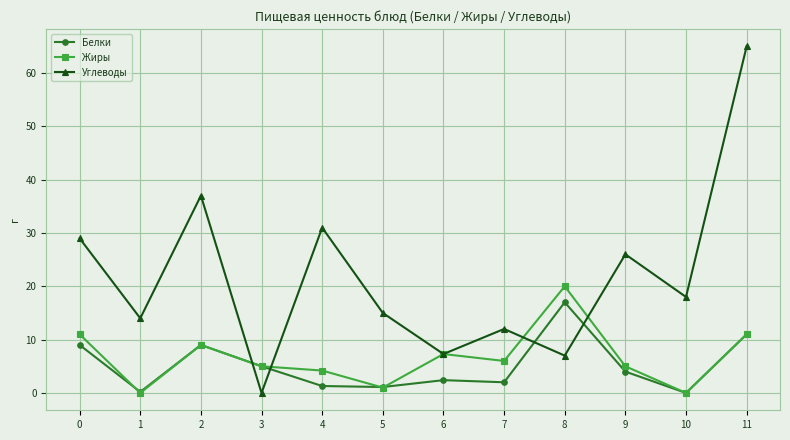

Count the number of categories in the chart.

12